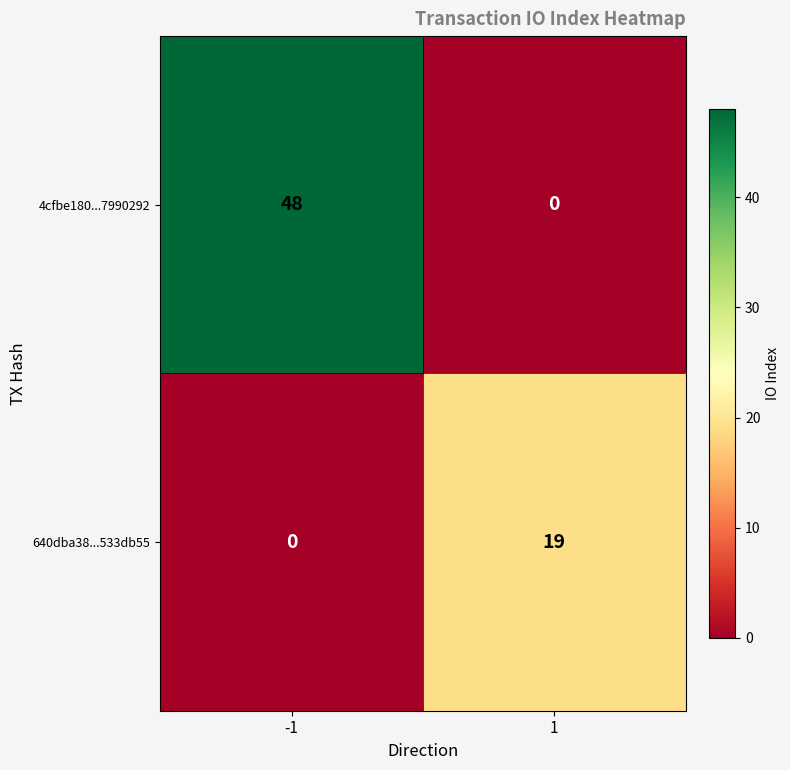

How many distinct data groups are displayed?

2